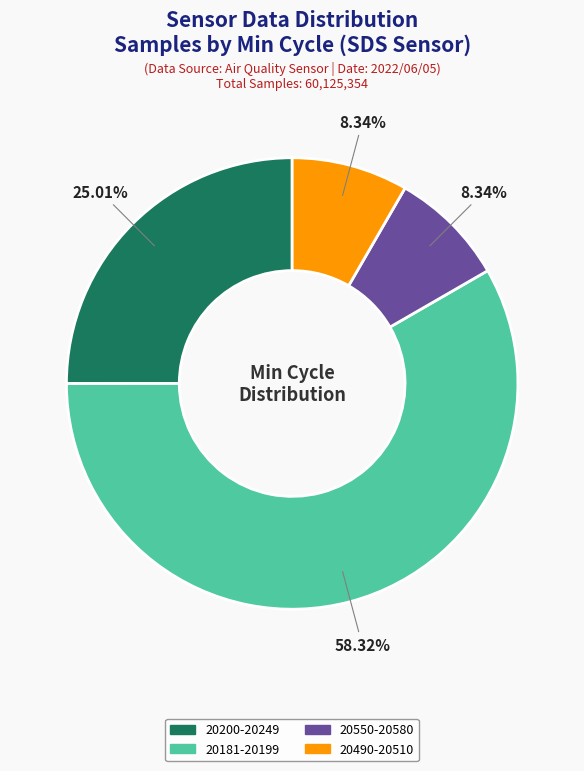

Is there any slice that represents more than half of the pie?

Yes